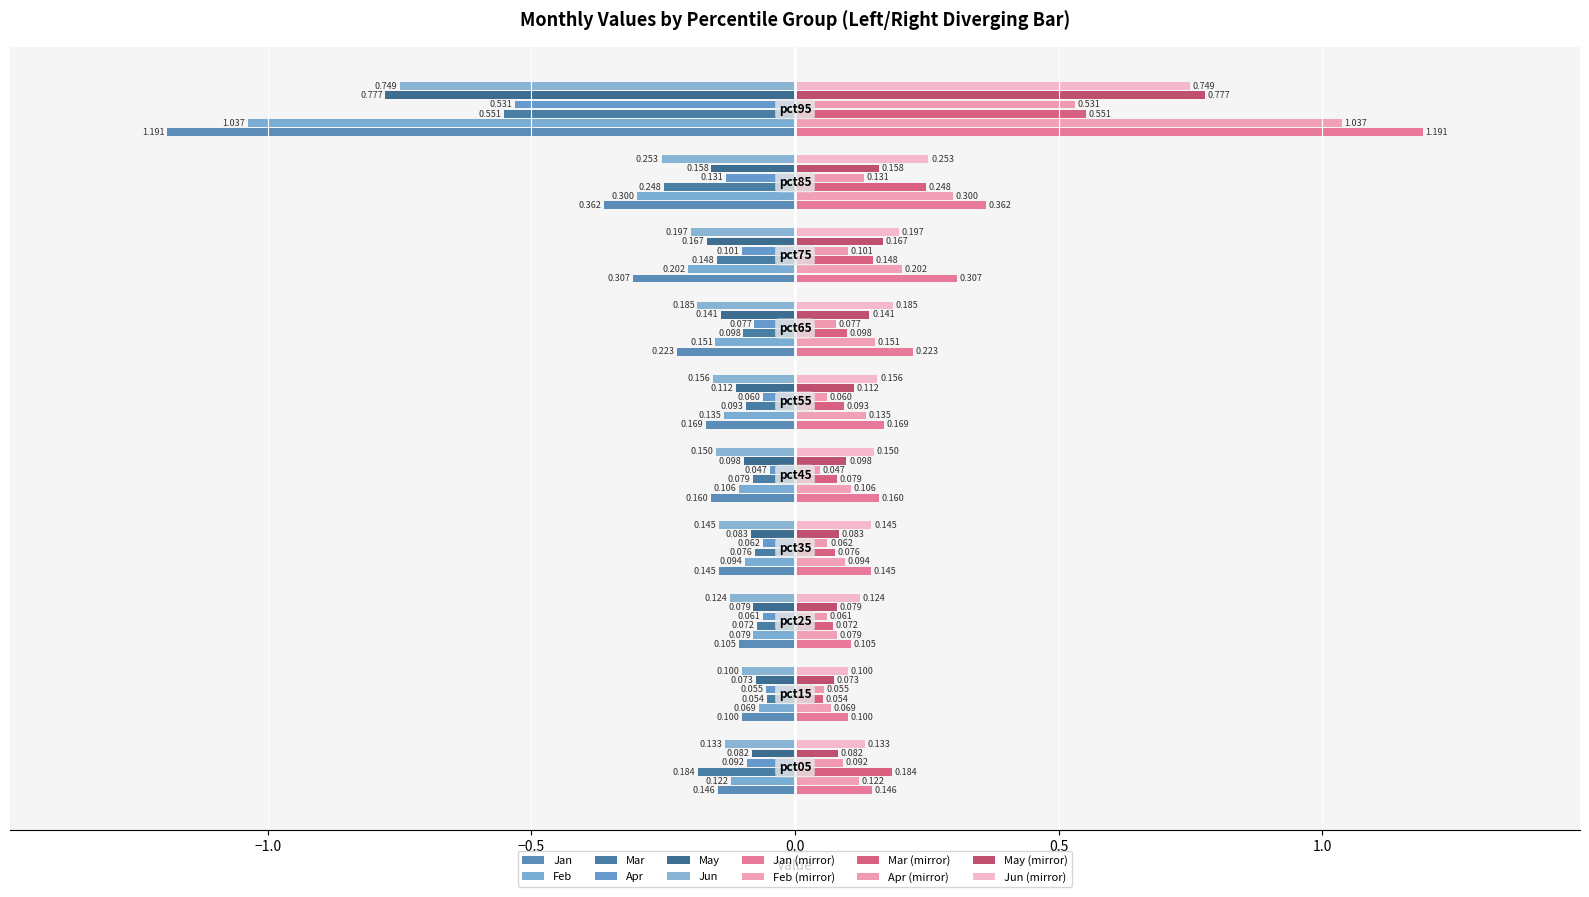

Is the value of Mar at pct25 greater than the value of Feb at pct25?

No